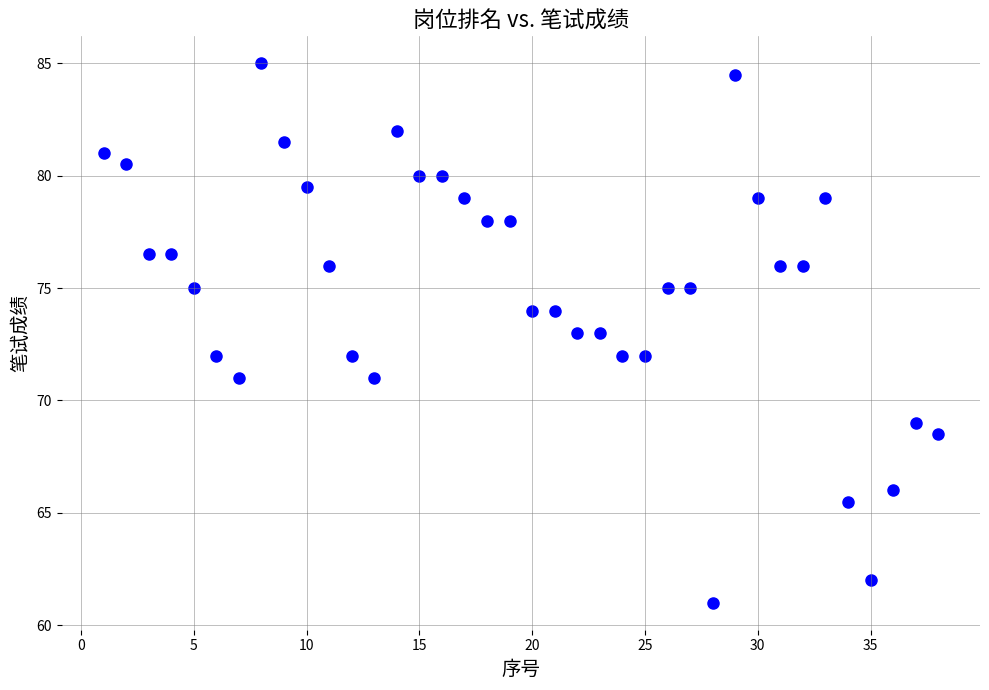

What is the range of X values (max minus min)?

37.0